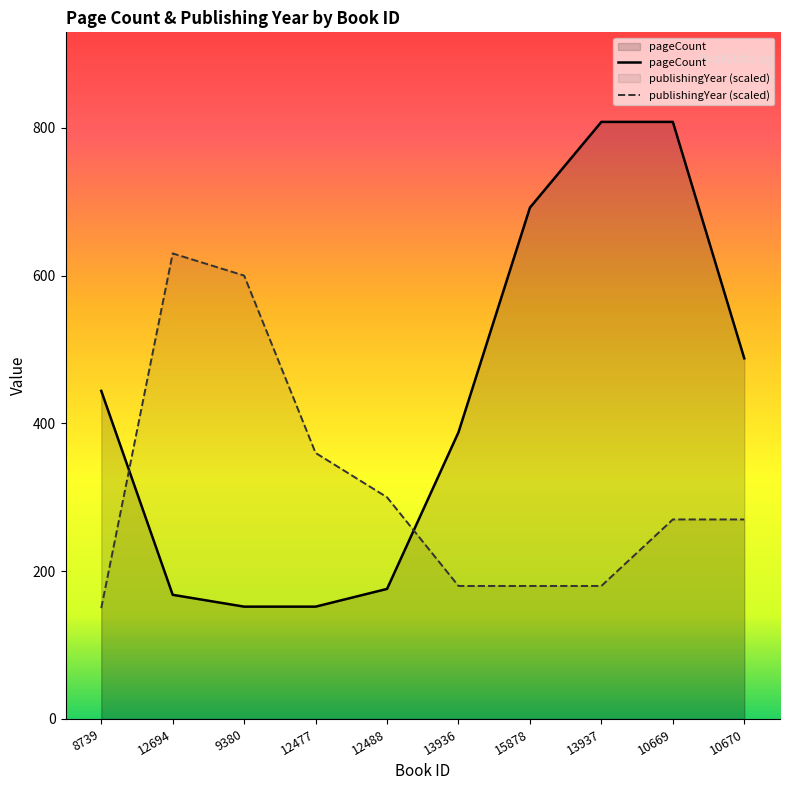

Which series has the widest spread of values?

pageCount